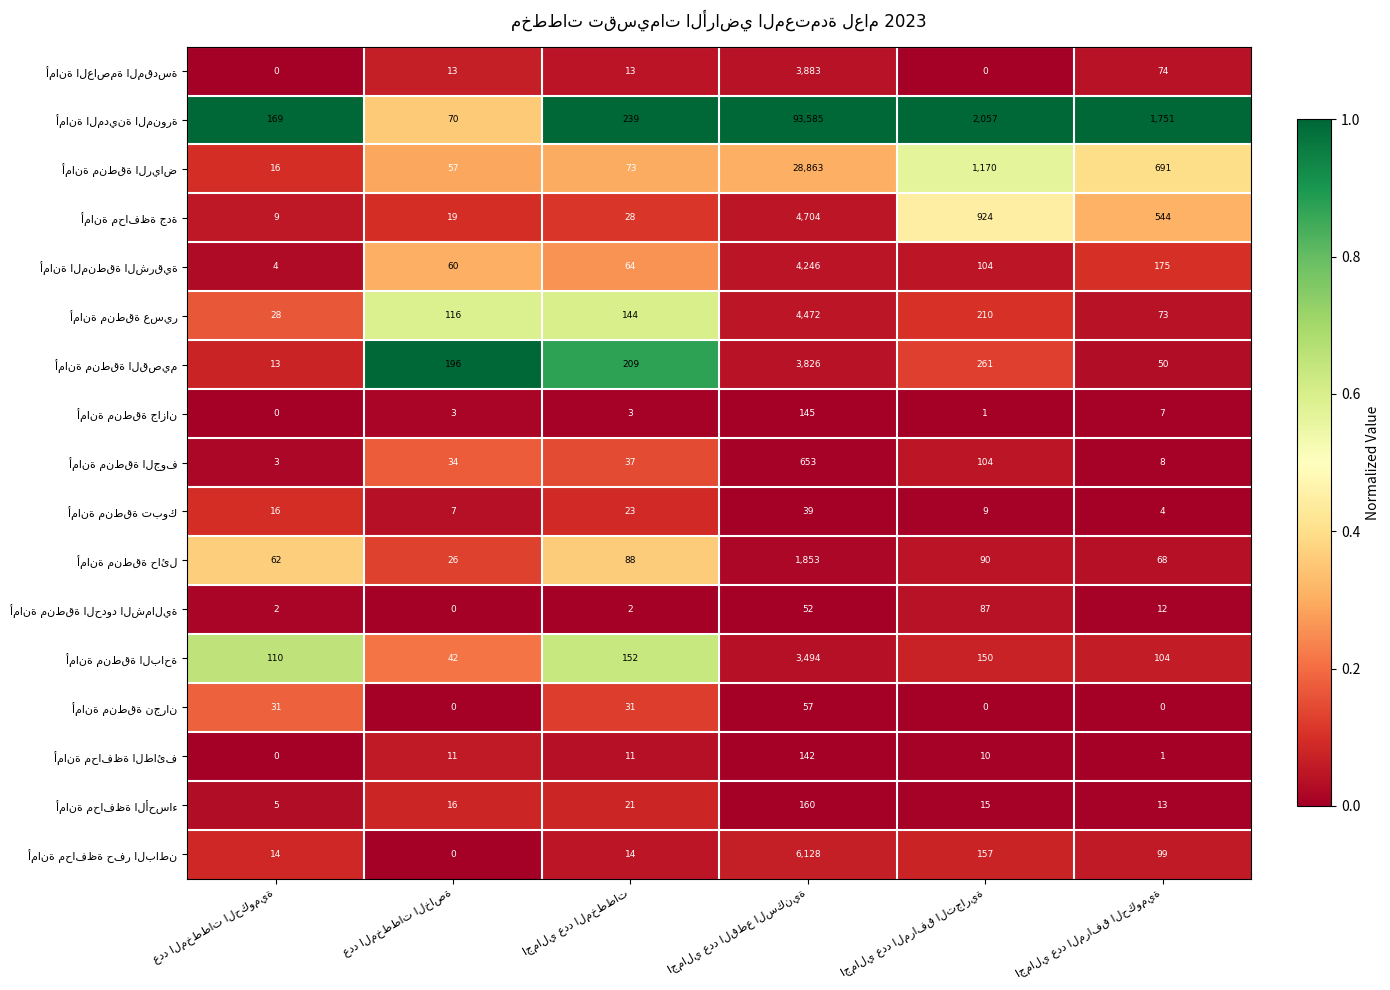

What is the greatest value displayed?

93585